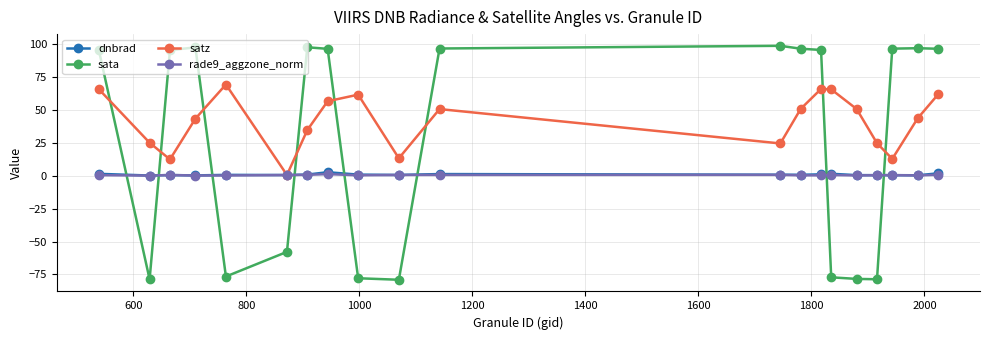

What is the smallest value displayed?

-79.0